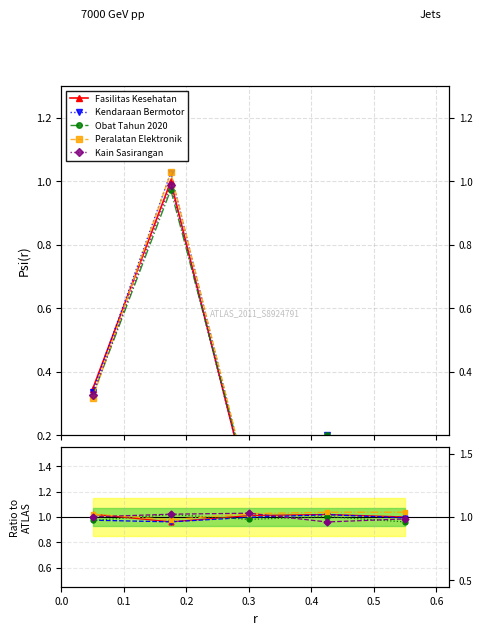

True or false: Peralatan Elektronik has a value of 1.4 at 0.3.

False